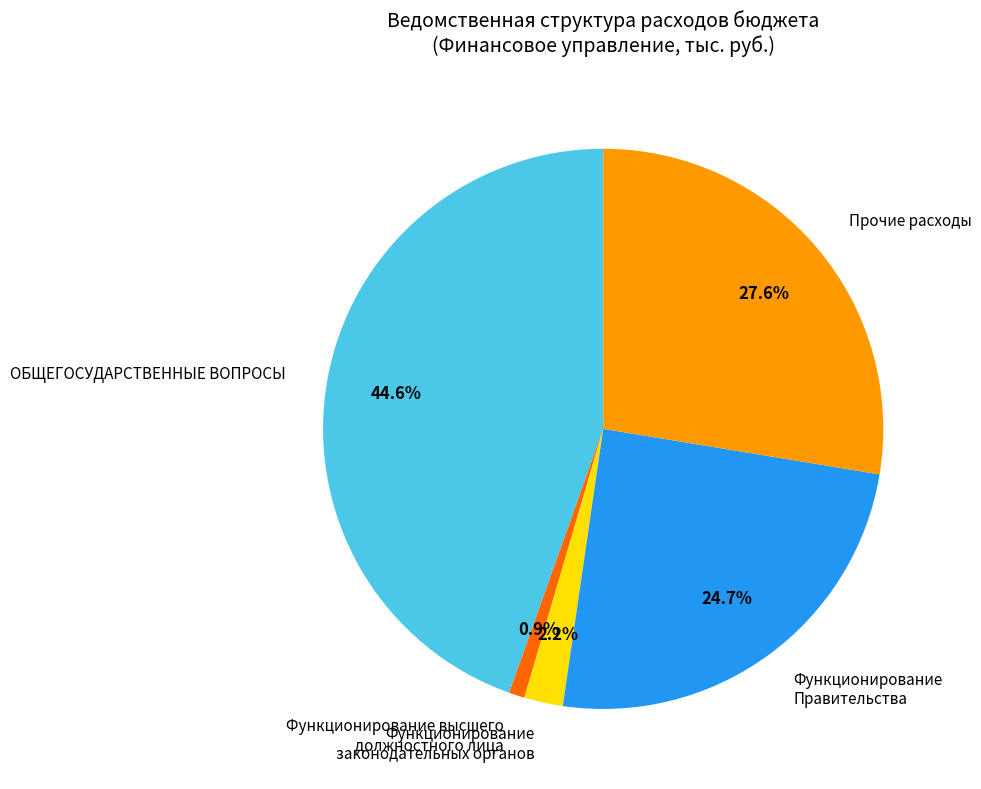

What is the smallest slice in the pie chart?

Функционирование высшего должностного лица